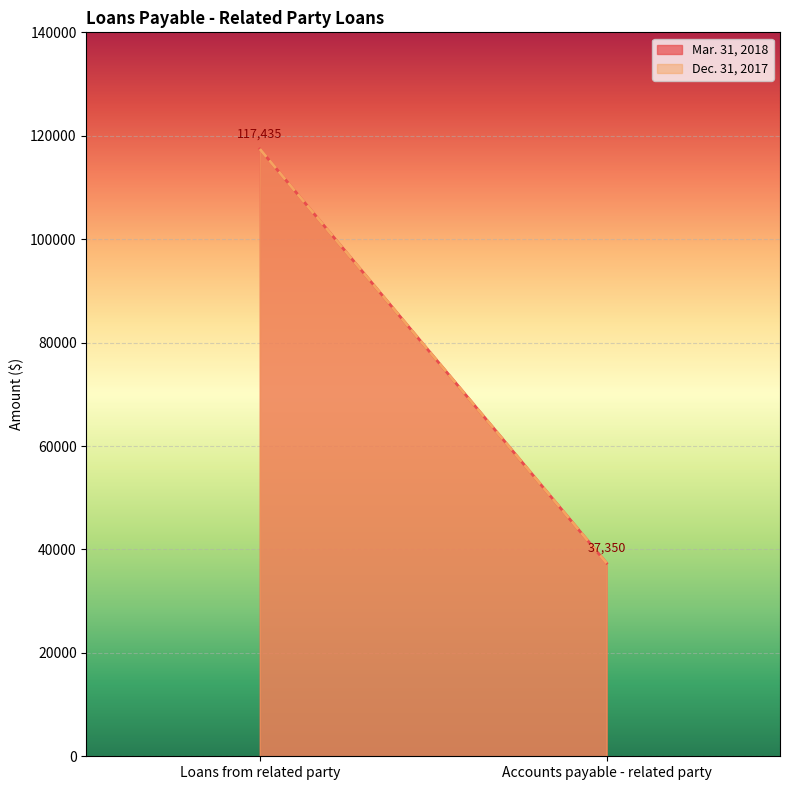

Reading left to right, what are all the values shown in this chart?

Mar. 31, 2018: 117435	37350
Dec. 31, 2017: 117435	37350